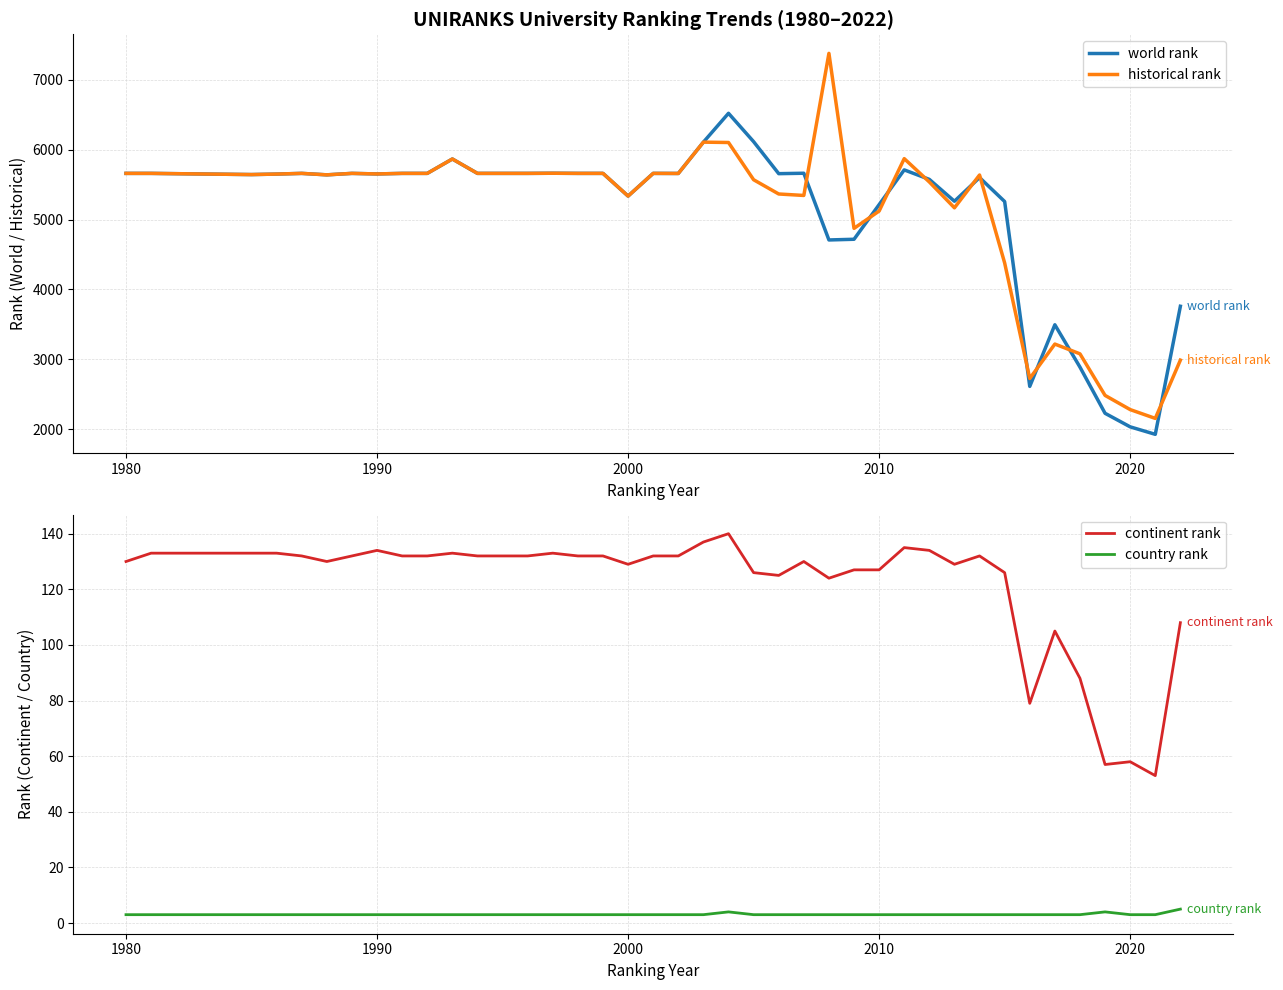

What is the minimum value for continent rank?

53